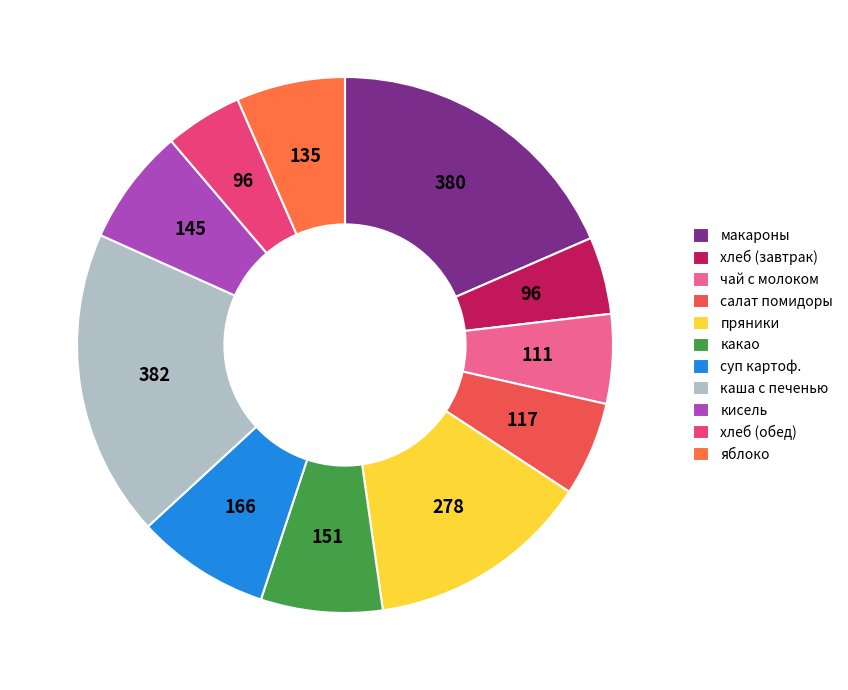

What is the largest slice in the pie chart?

каша с печенью